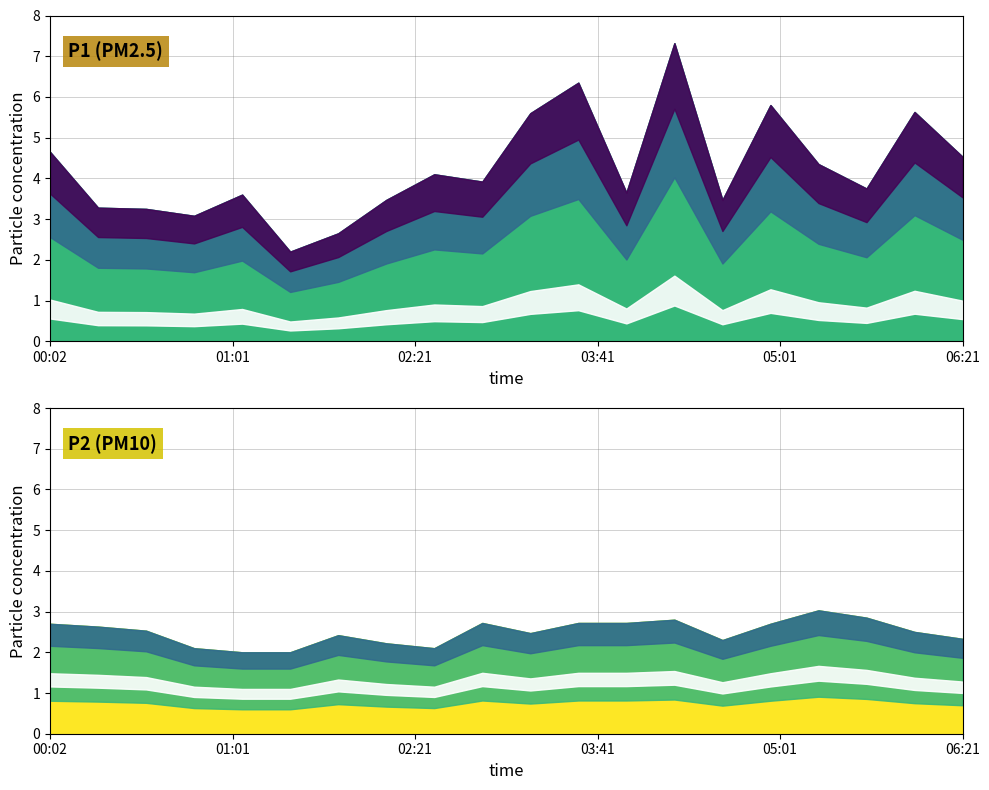

True or false: P2 and P1 intersect in this chart.

False